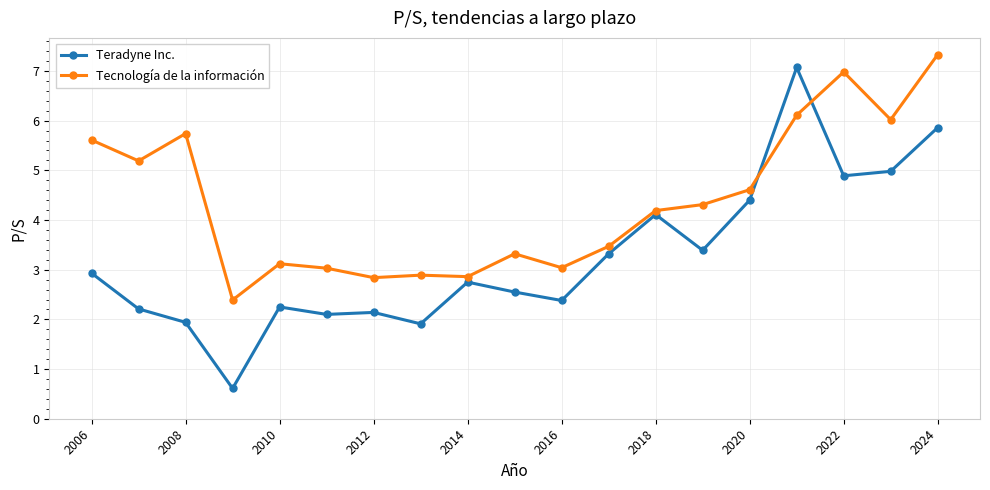

Which series has the largest total across all categories?

Tecnología de la información